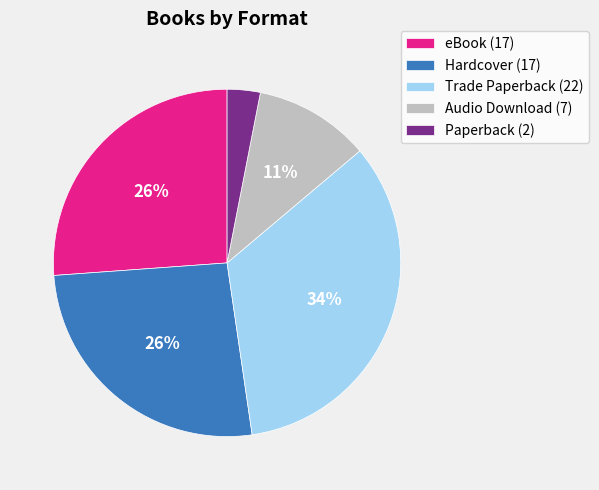

Do Audio Download and Hardcover together represent more than half of the pie?

No